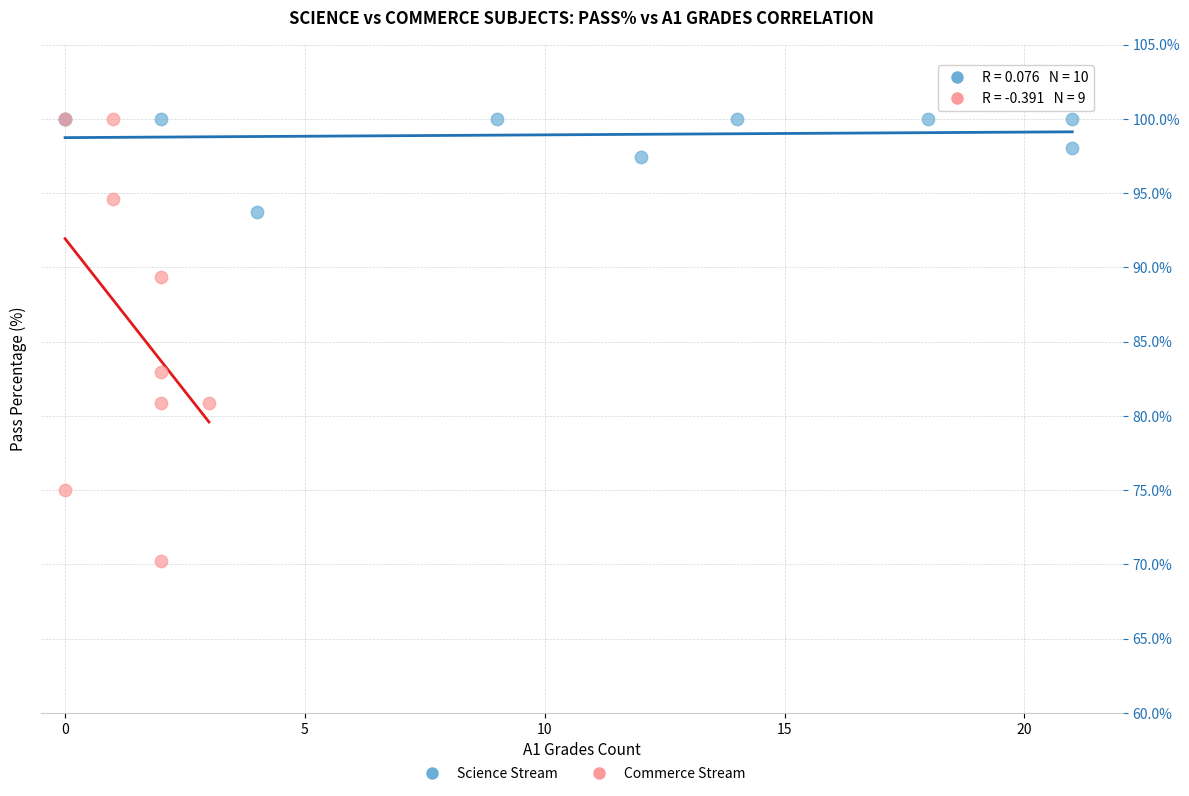

Which series contains the lowest Y value?

Commerce Stream